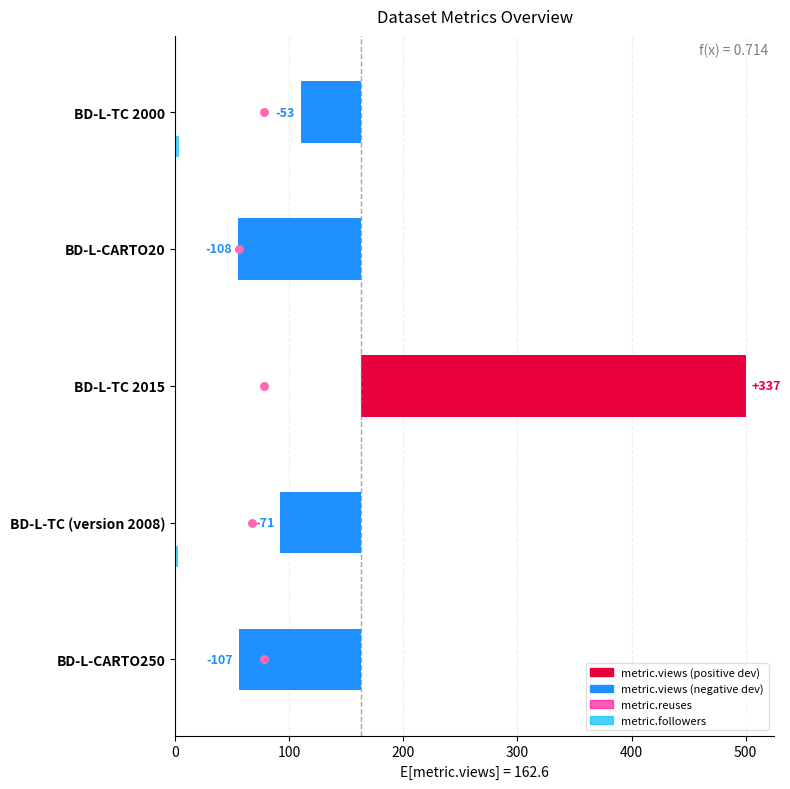

Which series has the widest spread of Y values?

metric.views deviation